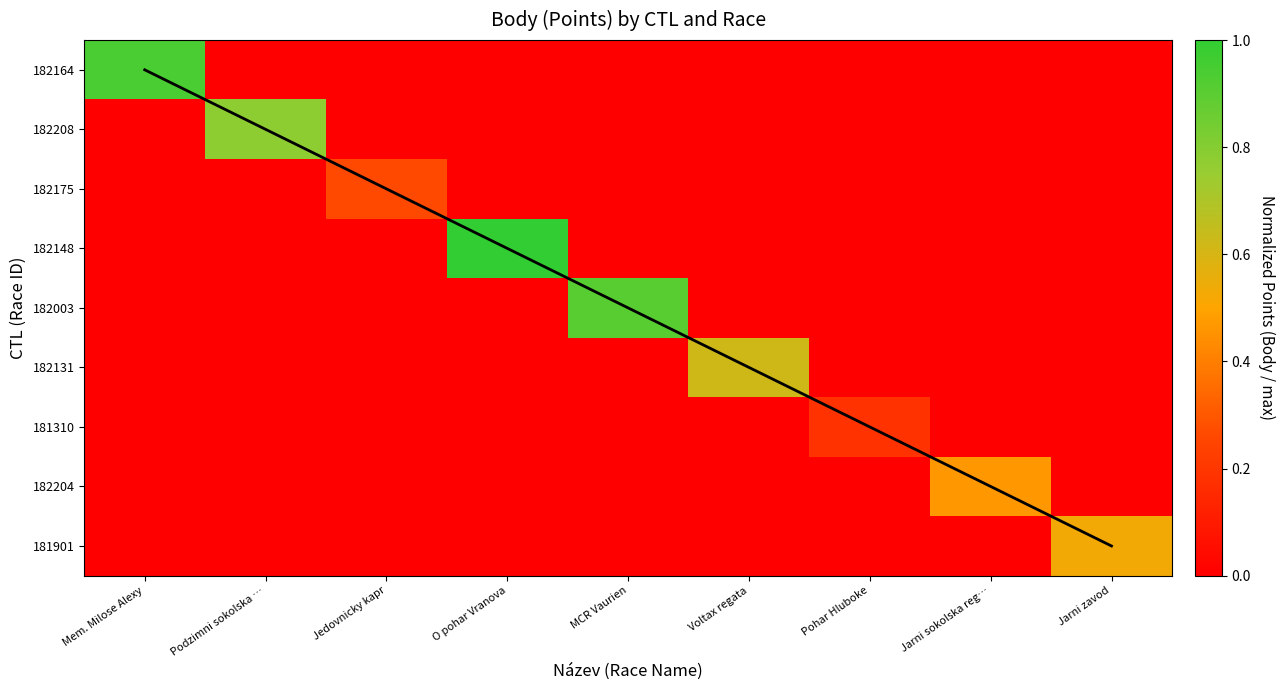

At Jarni zavod, list the series in order from largest to smallest.

Max score position, 181901, 182164, 182208, 182175, 182148, 182003, 182131, 181310, 182204